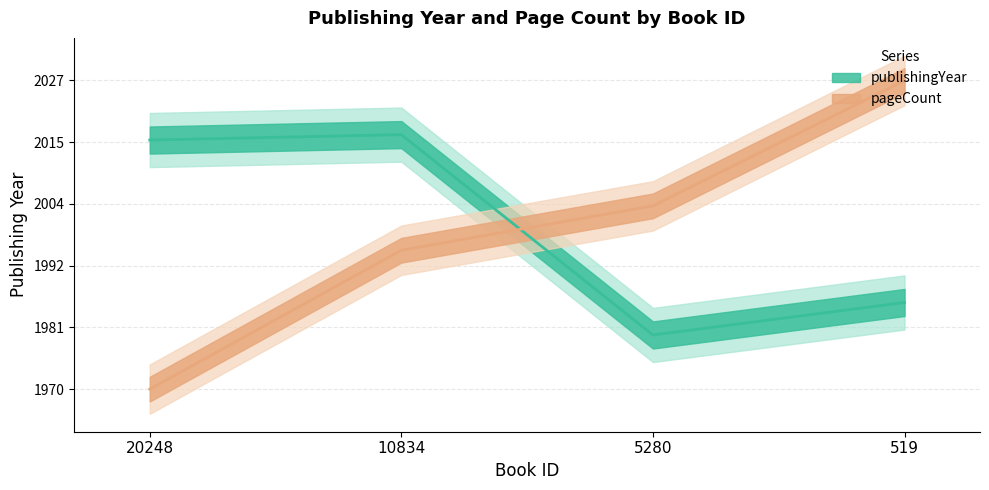

What is the maximum value for publishingYear?

2017.0